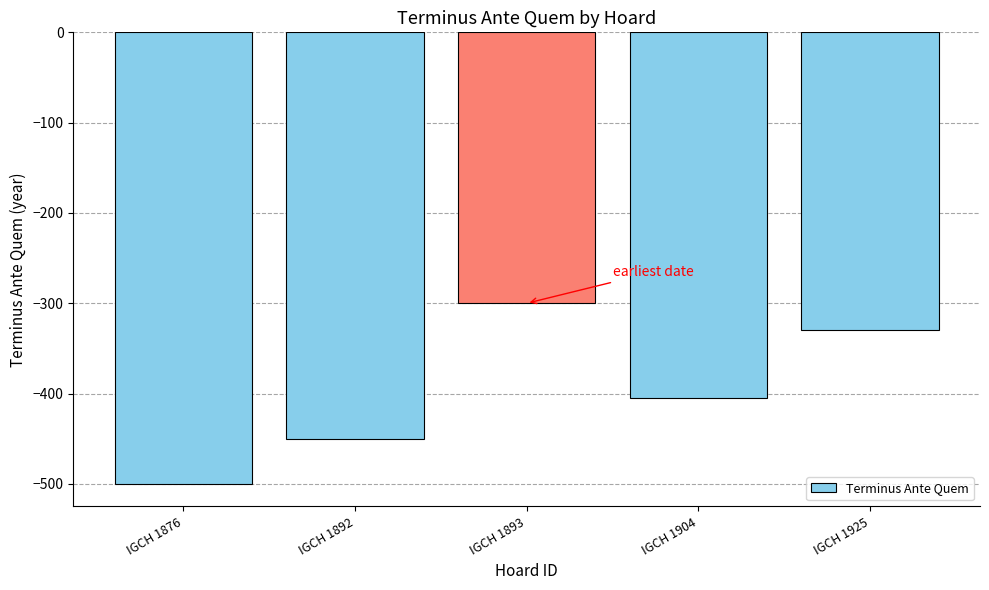

Reading left to right, list all the values displayed in this chart.

-500	-450	-300	-405	-330